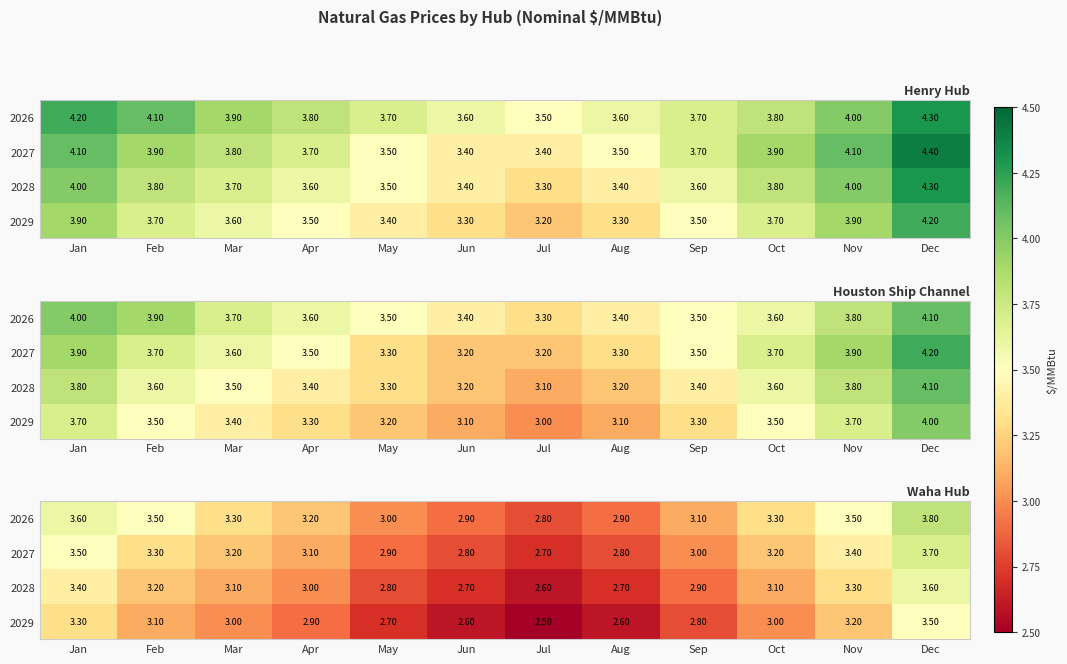

What is the total value across all series at Jan?

13.8